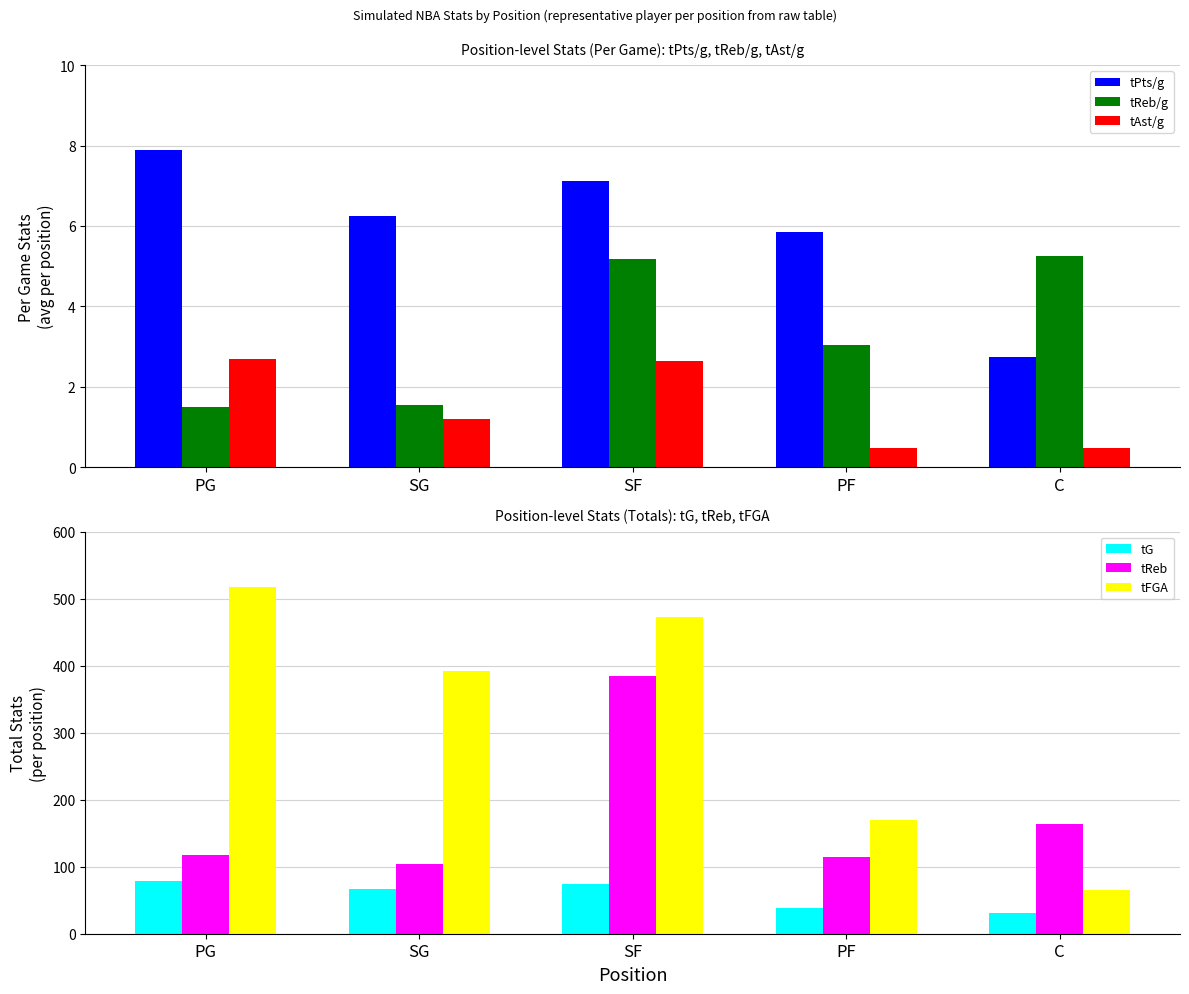

What position from the right is SG?

4